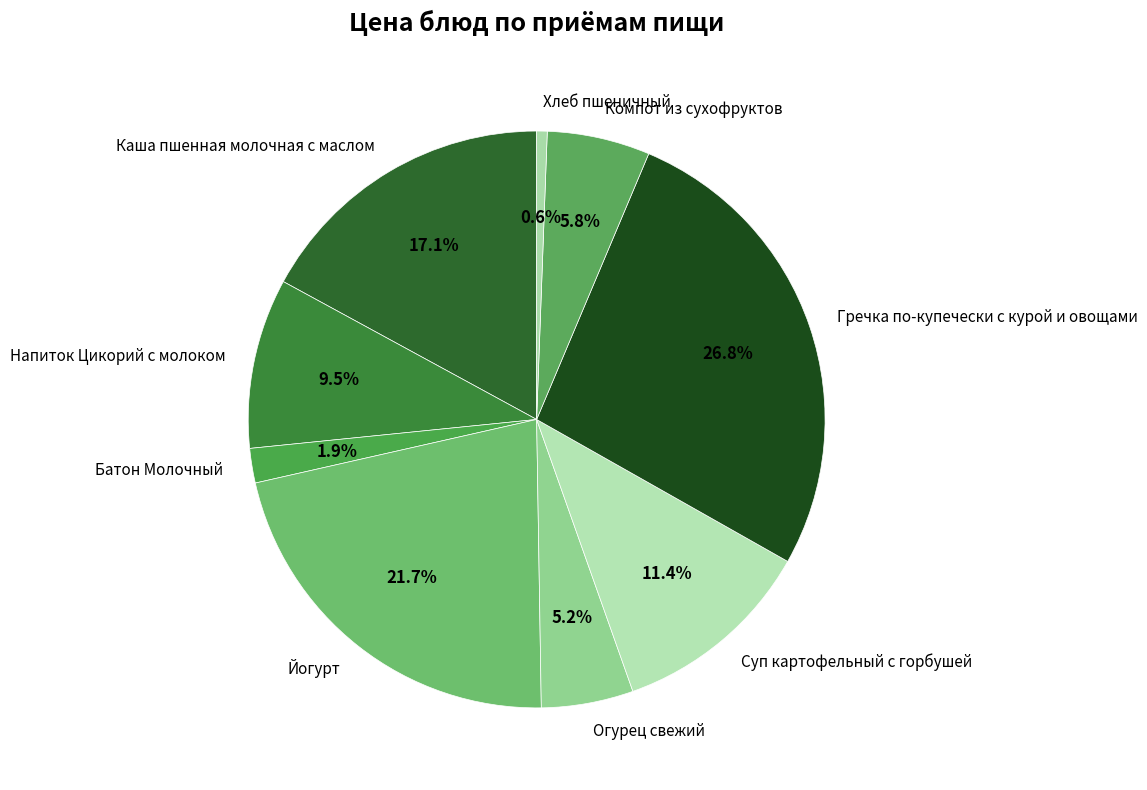

Which category has the biggest portion of the pie?

Гречка по-купечески с курой и овощами